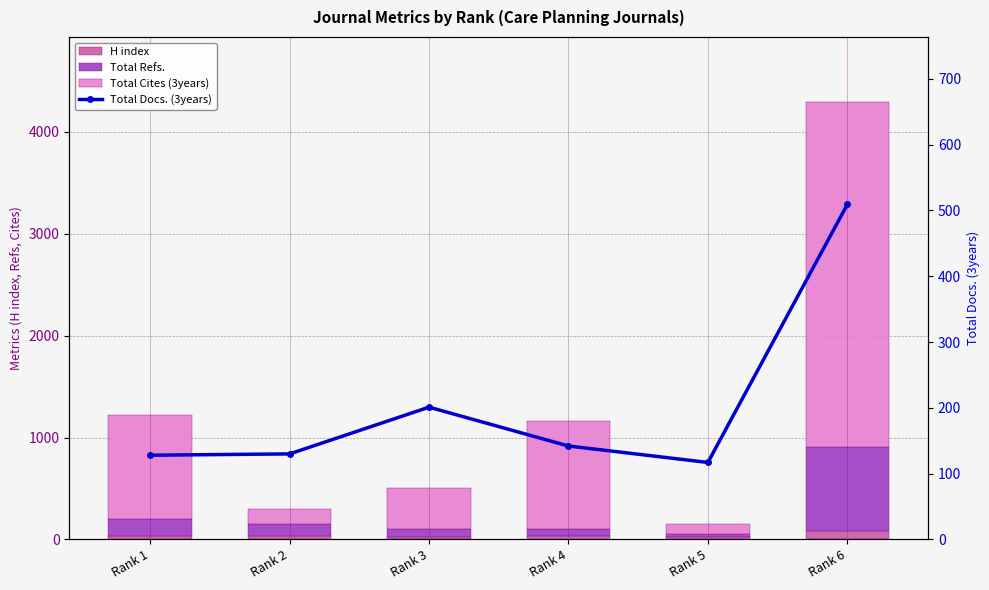

Count the number of data series in this chart.

4